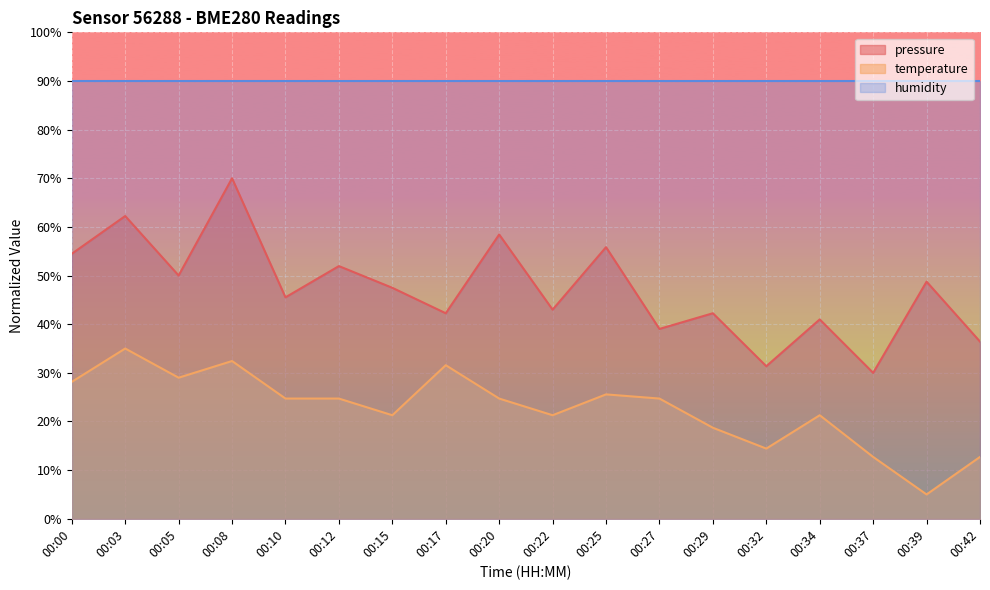

Which series has the widest spread of values?

pressure